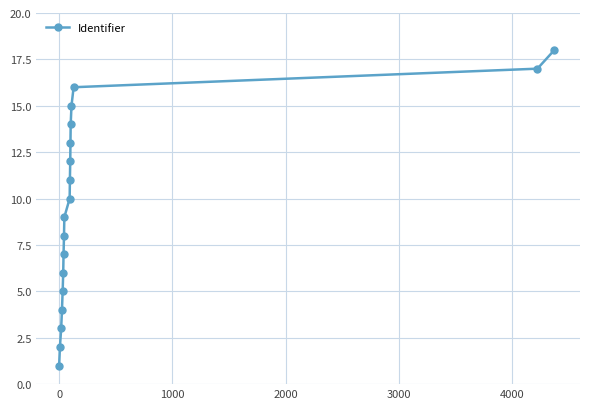

True or false: there are more than 2 points higher than both neighbors.

False